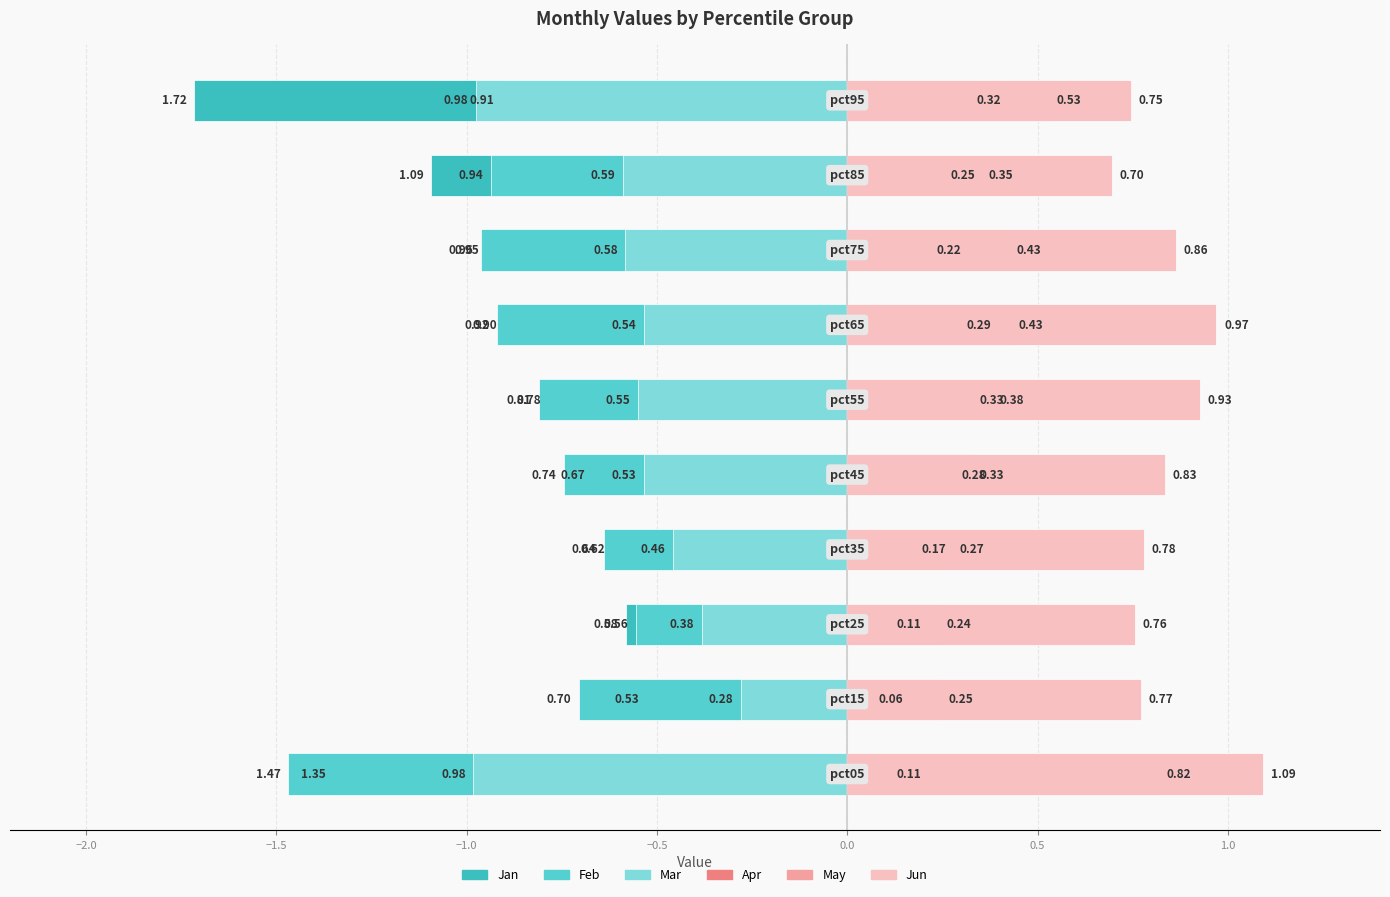

The Feb series shows -1.0 at 1.0. True or false?

True